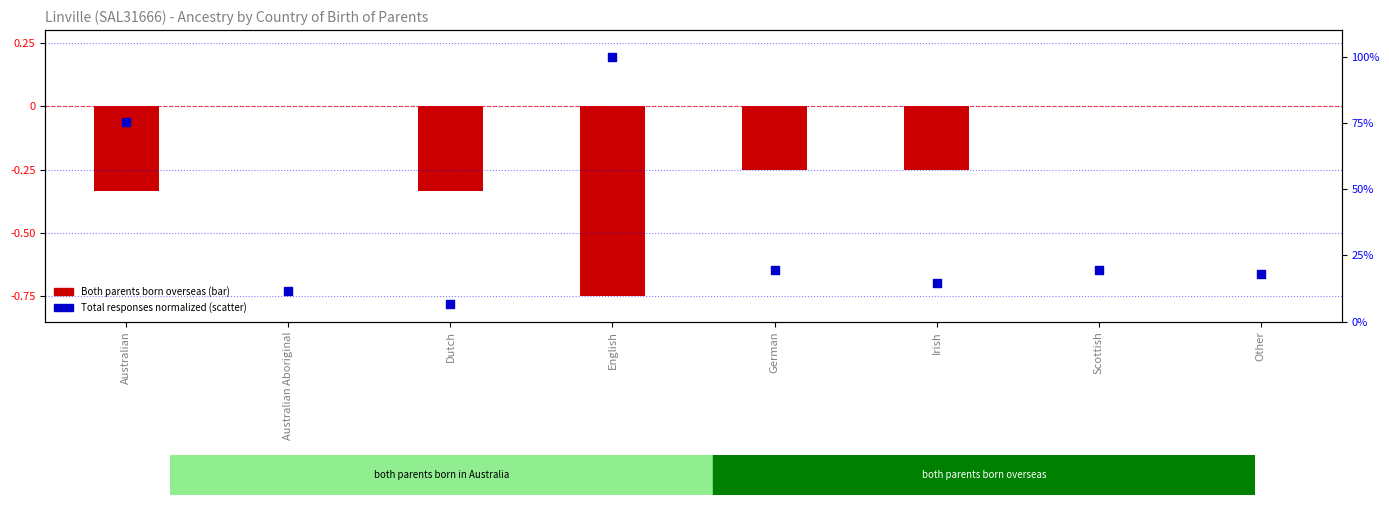

Which series reaches the minimum Y coordinate?

Both parents born overseas